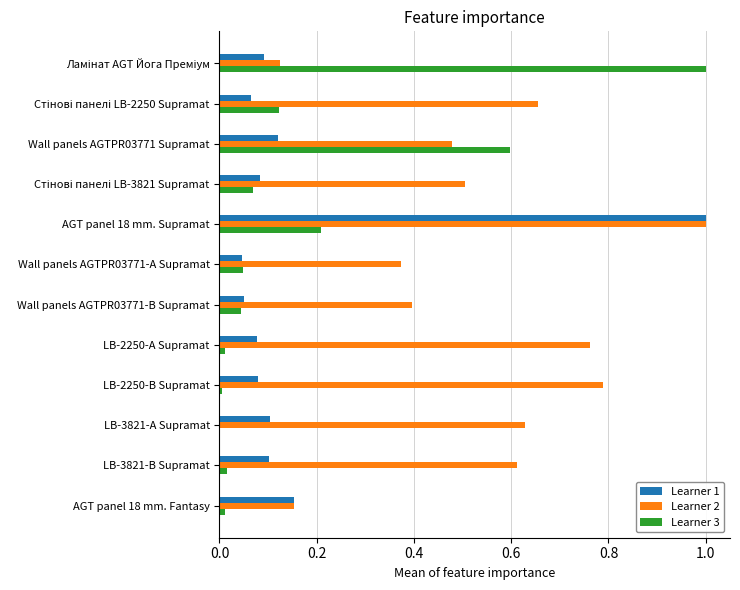

At which category is the sum across all series the highest?

AGT panel 18 mm. Supramat